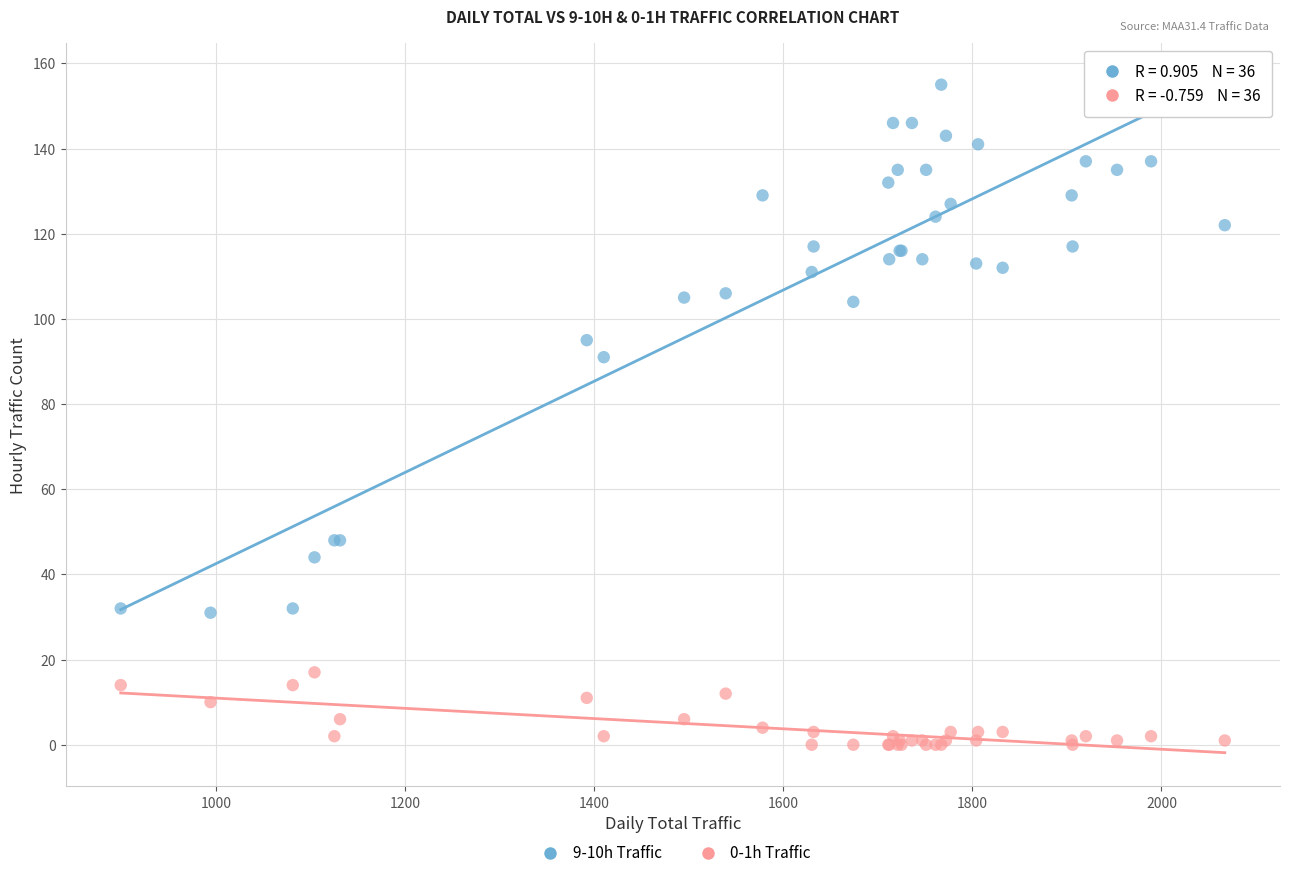

Across all series, what Y value is closest to 77?

91